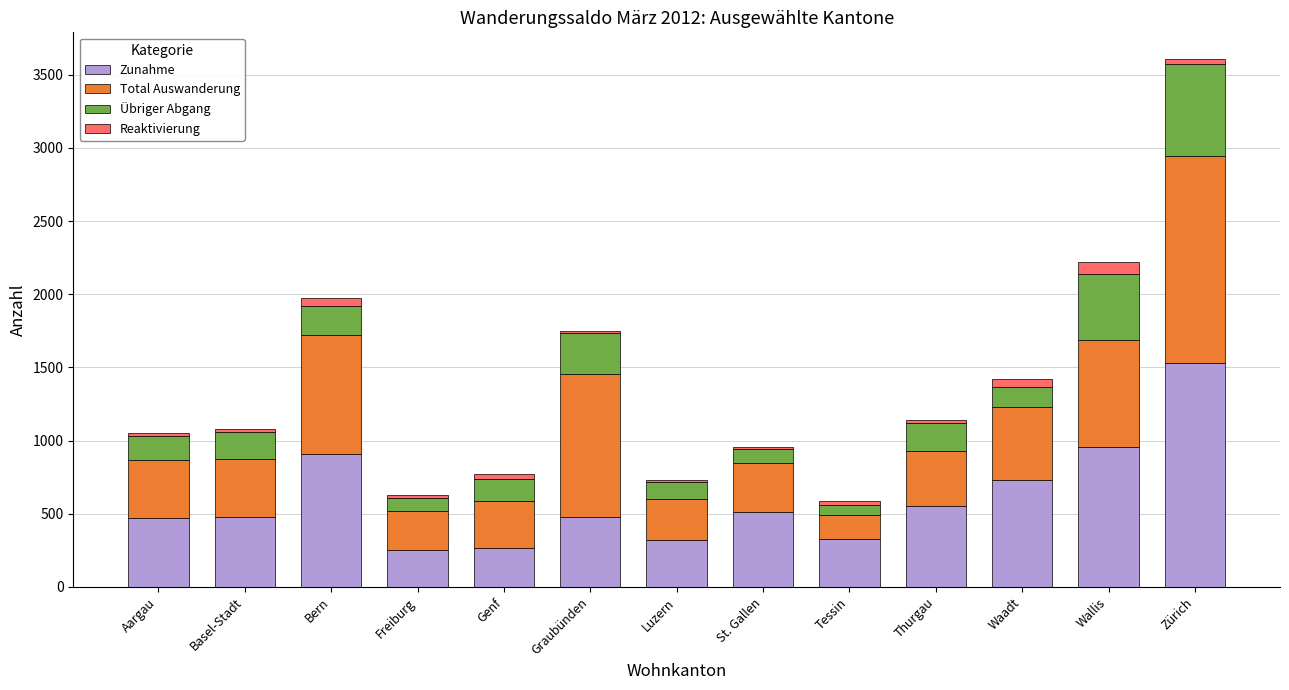

Which category has the highest value in the Zunahme series?

Zürich